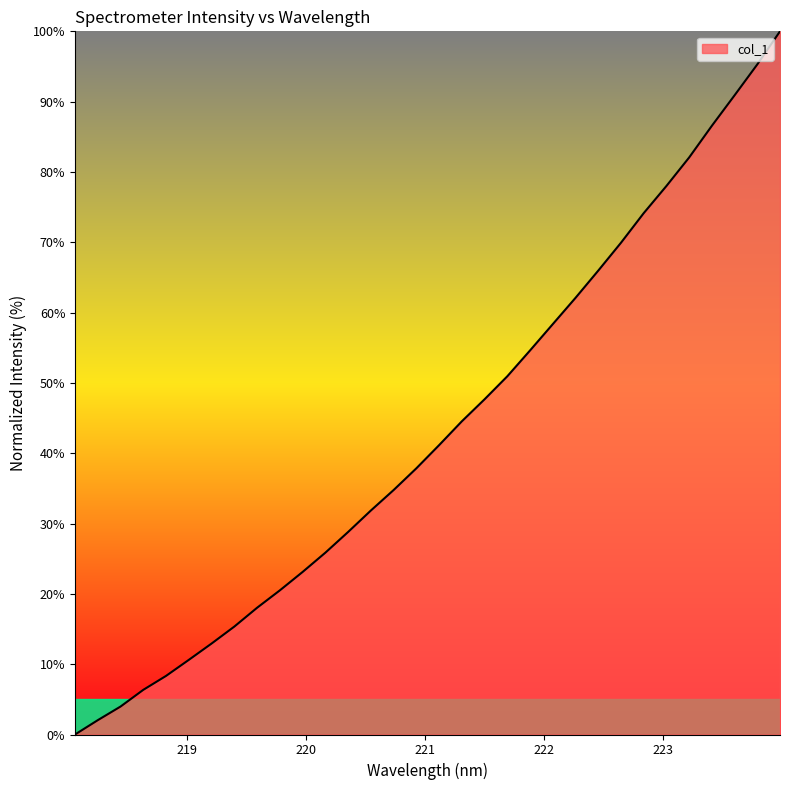

Reading right to left, list all the values displayed in this chart.

100.0	95.3	90.9	86.6	82.1	78.0	74.1	69.9	66.0	62.1	58.4	54.6	50.9	47.7	44.5	41.2	37.9	34.8	31.9	28.8	25.9	23.1	20.5	18.0	15.4	12.9	10.6	8.3	6.4	4.0	2.0	0.0